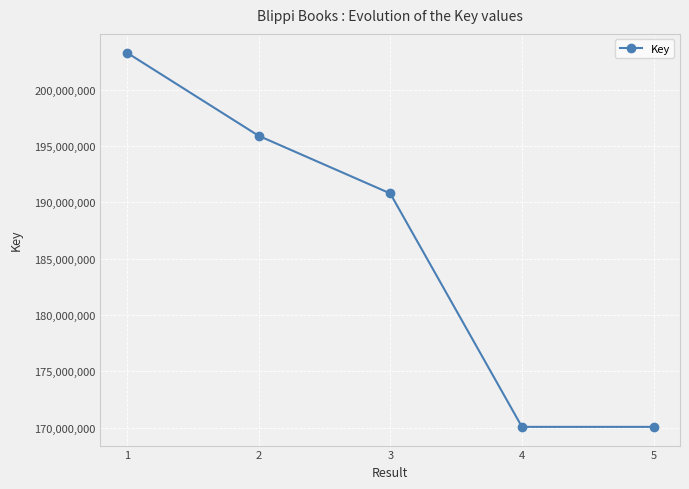

What is the change in value from 2 to 5?

-25835557